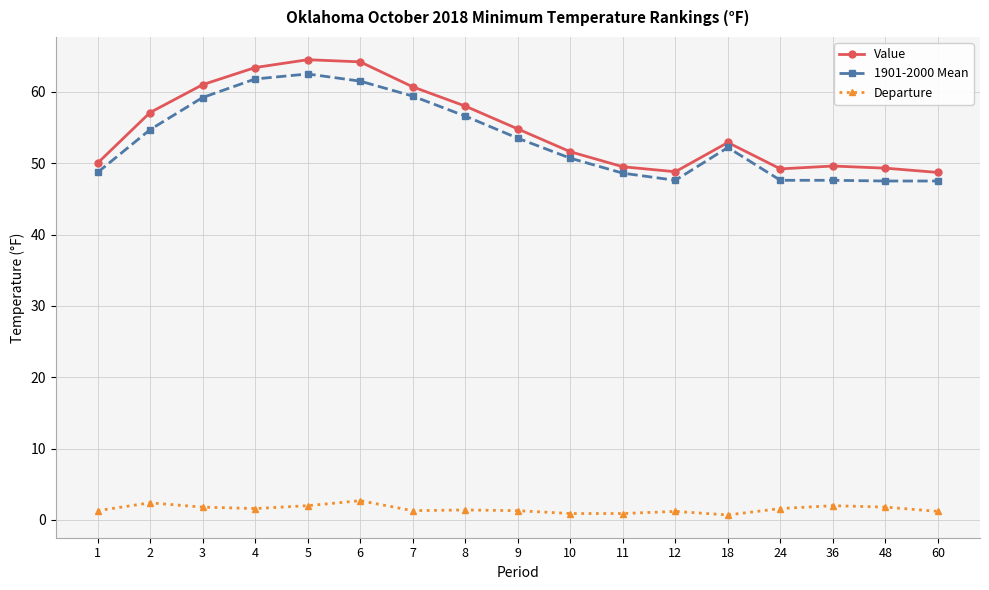

What is the value of the Departure point at the 13th from the left?

0.7